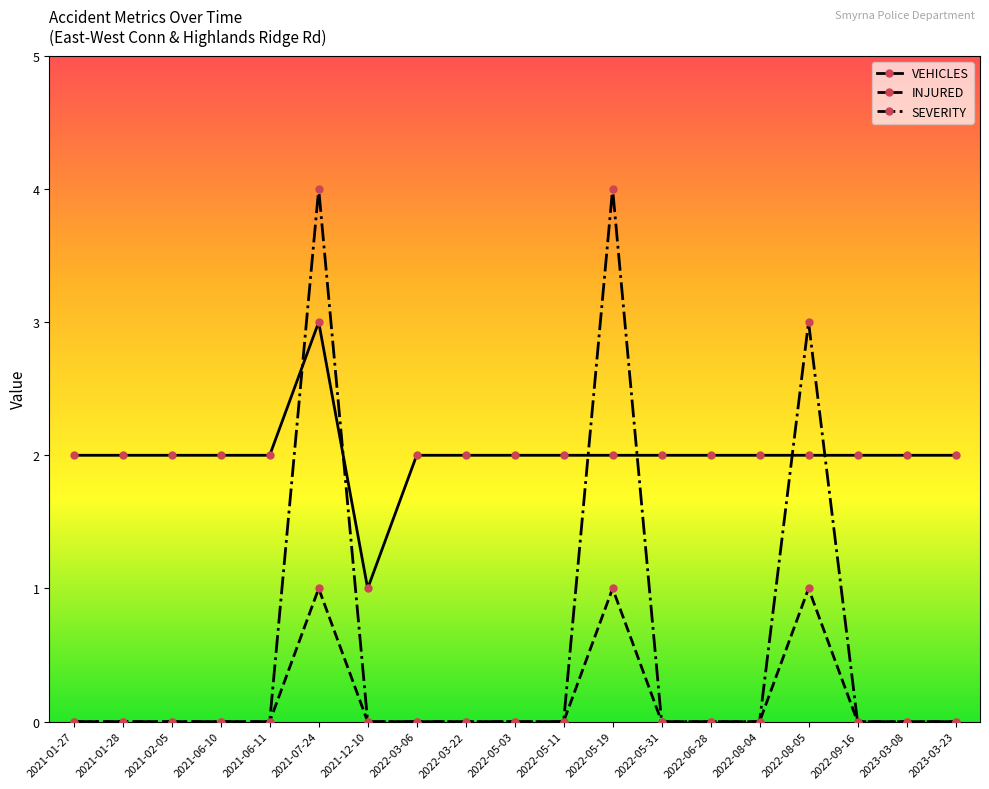

Which series has the widest spread of values?

SEVERITY